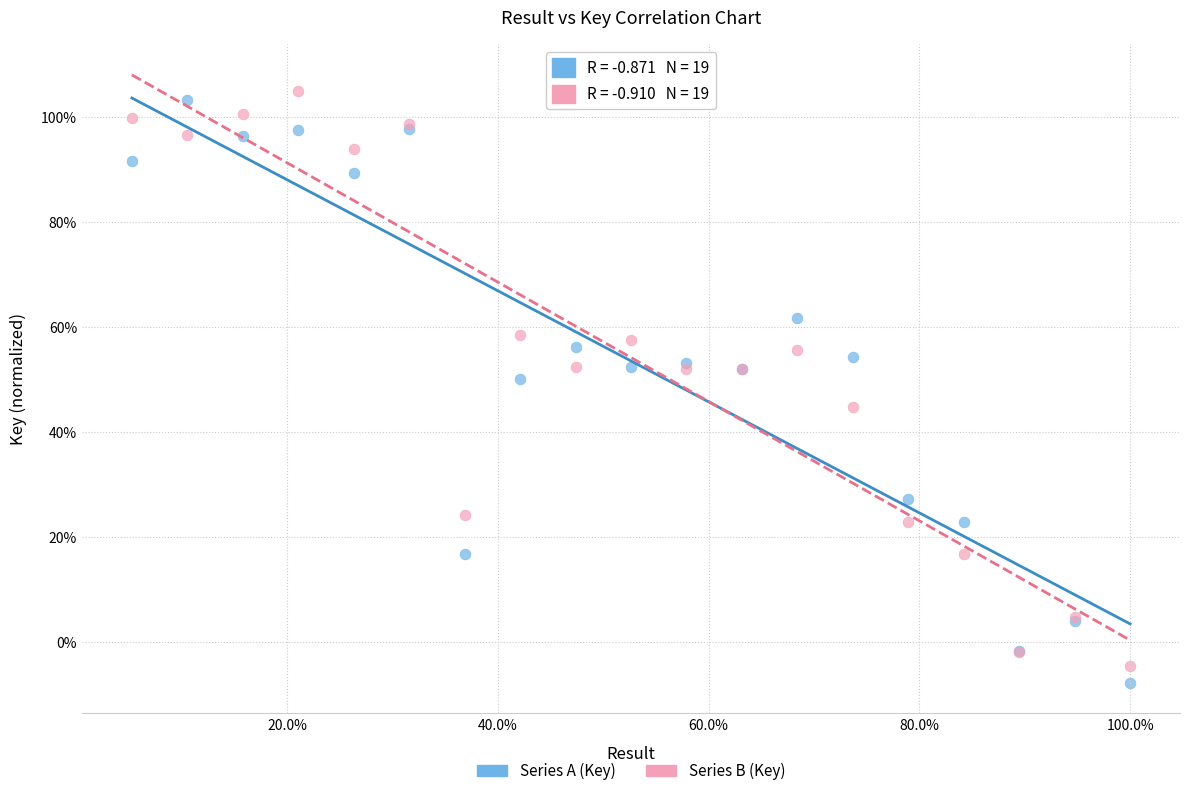

Which series reaches the maximum Y coordinate?

Series B (Key)